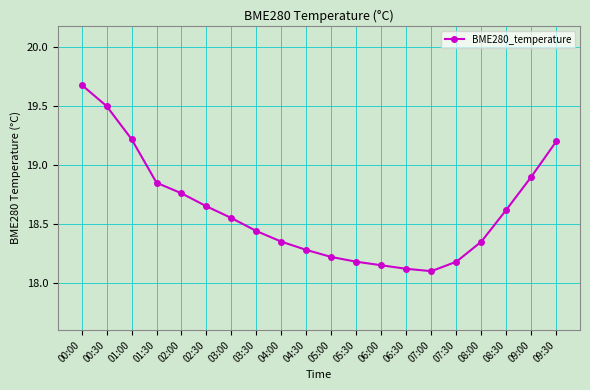

What is the difference between the maximum and minimum values?

1.6